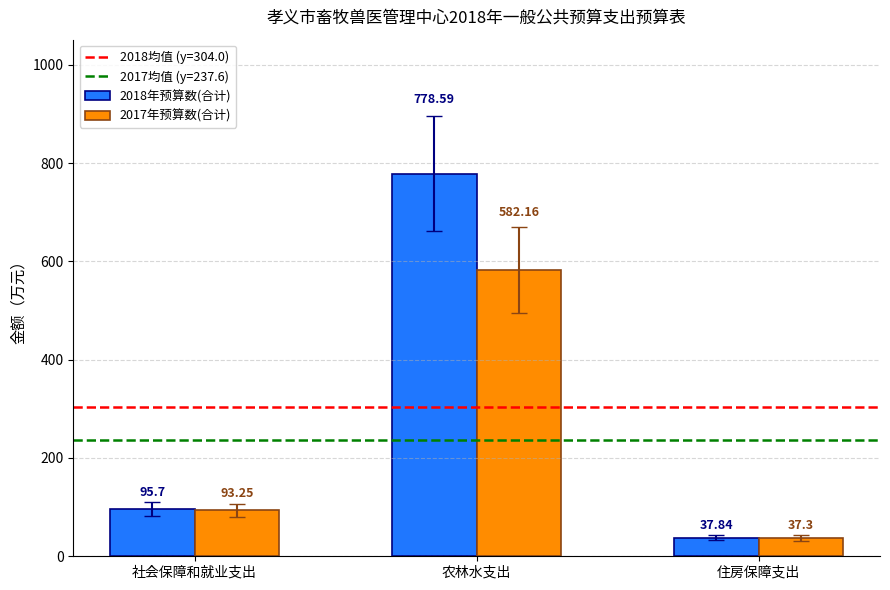

At which category is the sum across all series the highest?

农林水支出